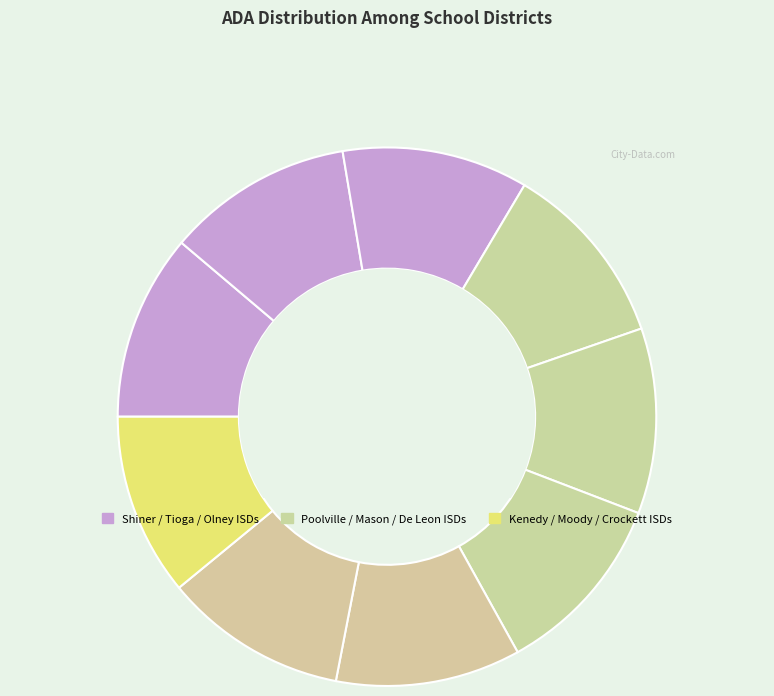

How many slices are in this pie chart?

9